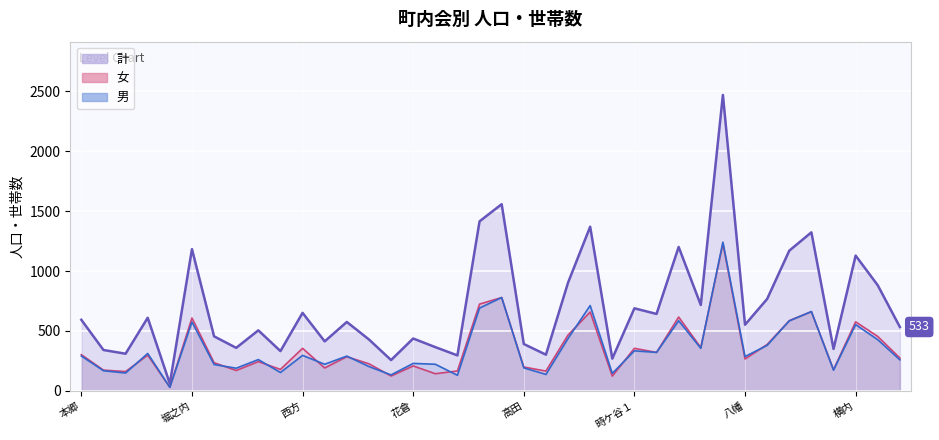

What position from the right is 時ケ谷４?

10